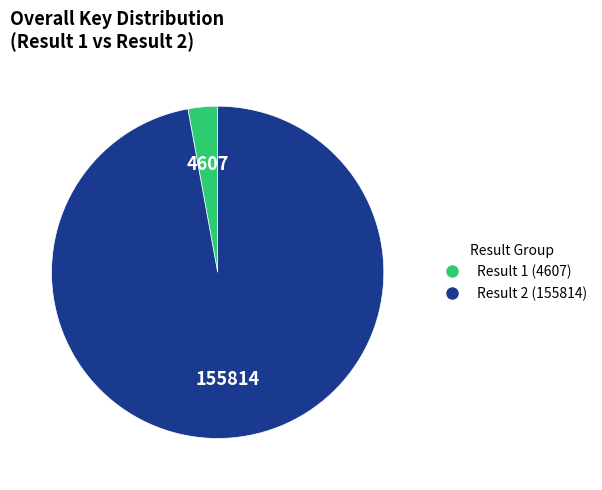

Count the number of slices in the pie.

2